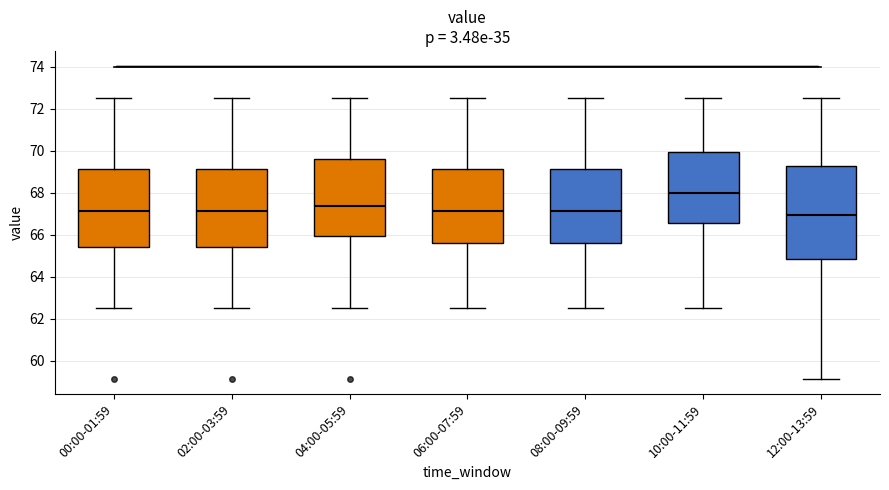

Reading left to right, transcribe this box plot: for each box, give where its median line is, the range the box spans, and where its two whiskers end, as read against the y-axis. The values are not printed on the chart, so give them approximately, as read against the axis.

00:00-01:59: median 67.2, box 65.4 to 69.2, whiskers 62.6 to 72.6
02:00-03:59: median 67.2, box 65.4 to 69.2, whiskers 62.6 to 72.6
04:00-05:59: median 67.4, box 66.0 to 69.6, whiskers 62.6 to 72.6
06:00-07:59: median 67.2, box 65.6 to 69.2, whiskers 62.6 to 72.6
08:00-09:59: median 67.2, box 65.6 to 69.2, whiskers 62.6 to 72.6
10:00-11:59: median 68.0, box 66.6 to 70.0, whiskers 62.6 to 72.6
12:00-13:59: median 67.0, box 64.8 to 69.2, whiskers 59.2 to 72.6